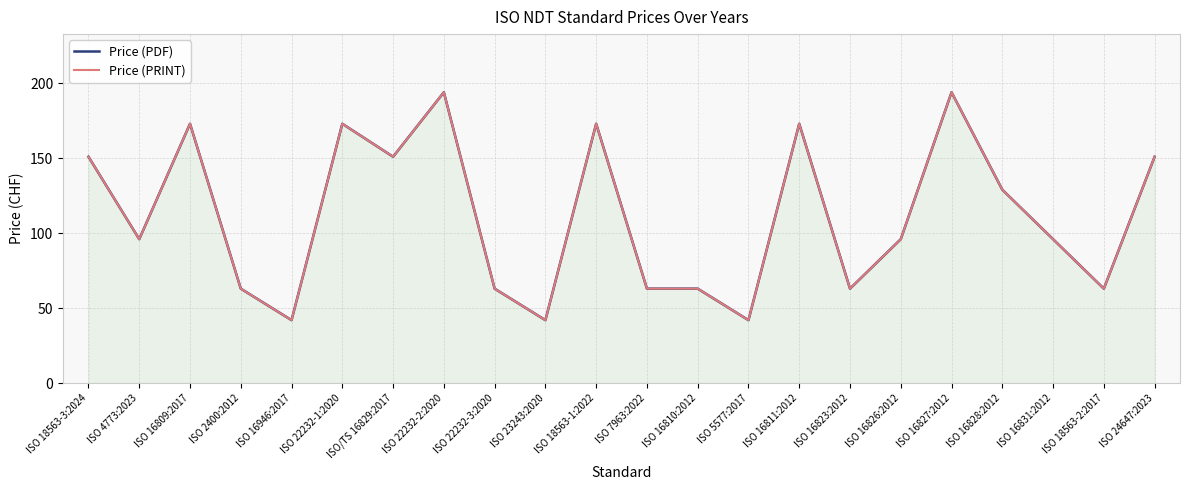

True or false: Price (PRINT) and Price (PDF) intersect in this chart.

False